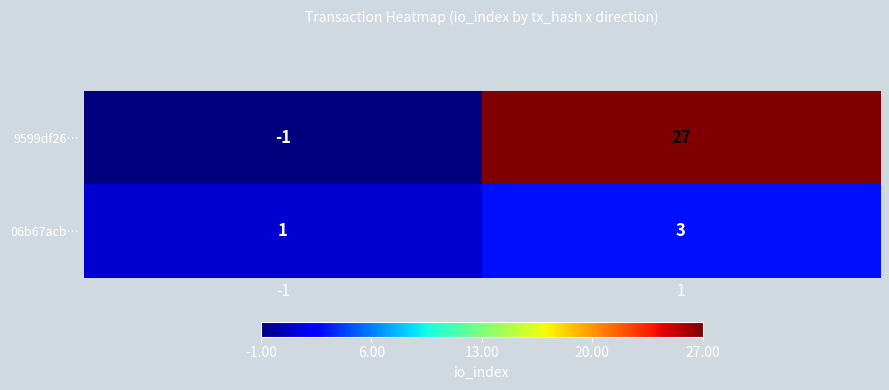

The value of 06b67acb… at 1 is 1. True or false?

False